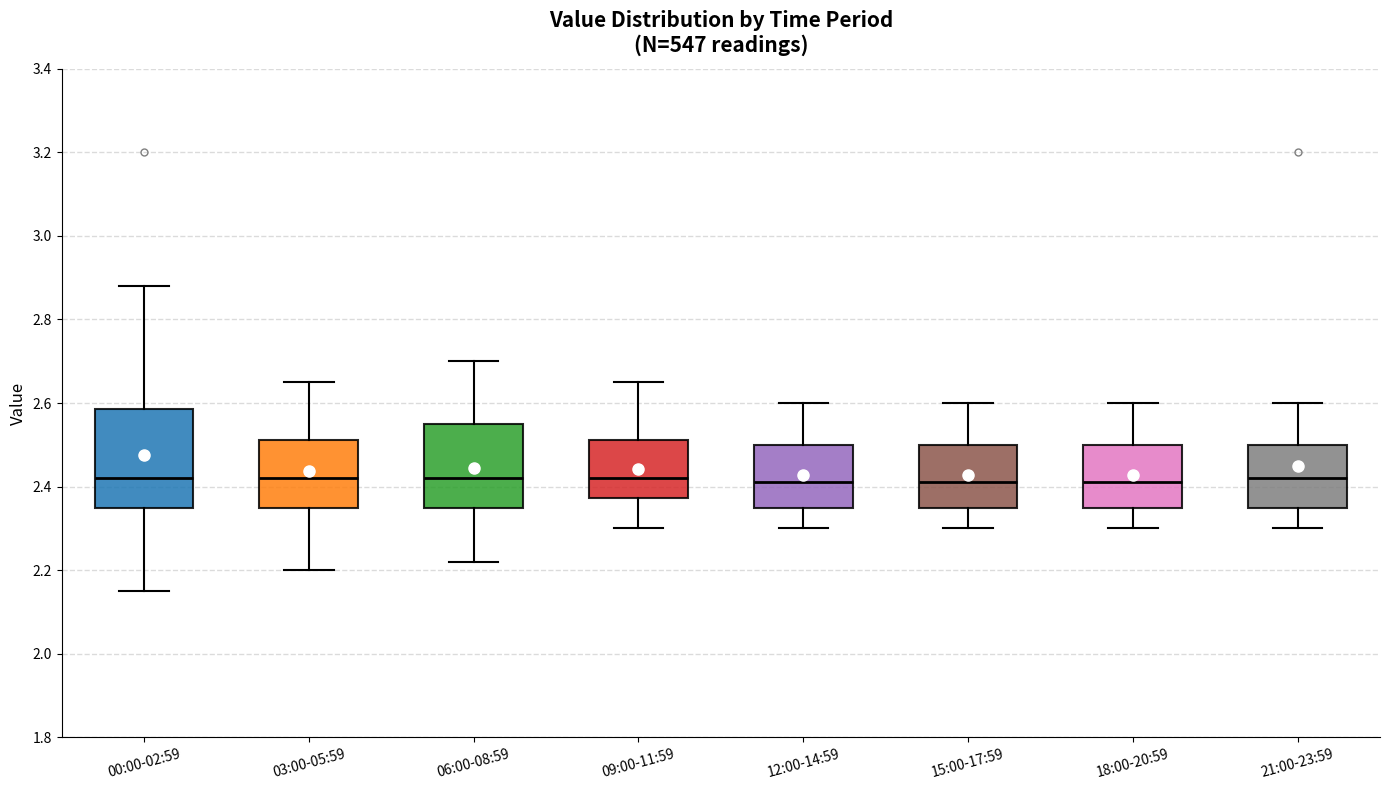

Reading left to right, read every box against the y-axis: the position of its median line, the range the box covers, and the ends of its whiskers. The values are not printed on the chart, so give them approximately, as read against the axis.

00:00-02:59: median 2.42, box 2.36 to 2.58, whiskers 2.16 to 2.88
03:00-05:59: median 2.42, box 2.36 to 2.52, whiskers 2.20 to 2.66
06:00-08:59: median 2.42, box 2.36 to 2.56, whiskers 2.22 to 2.70
09:00-11:59: median 2.42, box 2.38 to 2.52, whiskers 2.30 to 2.66
12:00-14:59: median 2.42, box 2.36 to 2.50, whiskers 2.30 to 2.60
15:00-17:59: median 2.42, box 2.36 to 2.50, whiskers 2.30 to 2.60
18:00-20:59: median 2.42, box 2.36 to 2.50, whiskers 2.30 to 2.60
21:00-23:59: median 2.42, box 2.36 to 2.50, whiskers 2.30 to 2.60